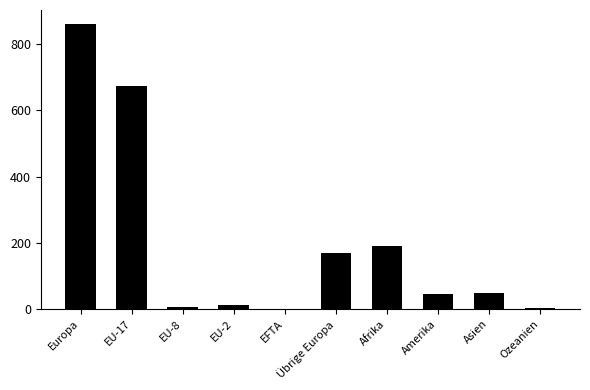

How many series are shown in this chart?

1